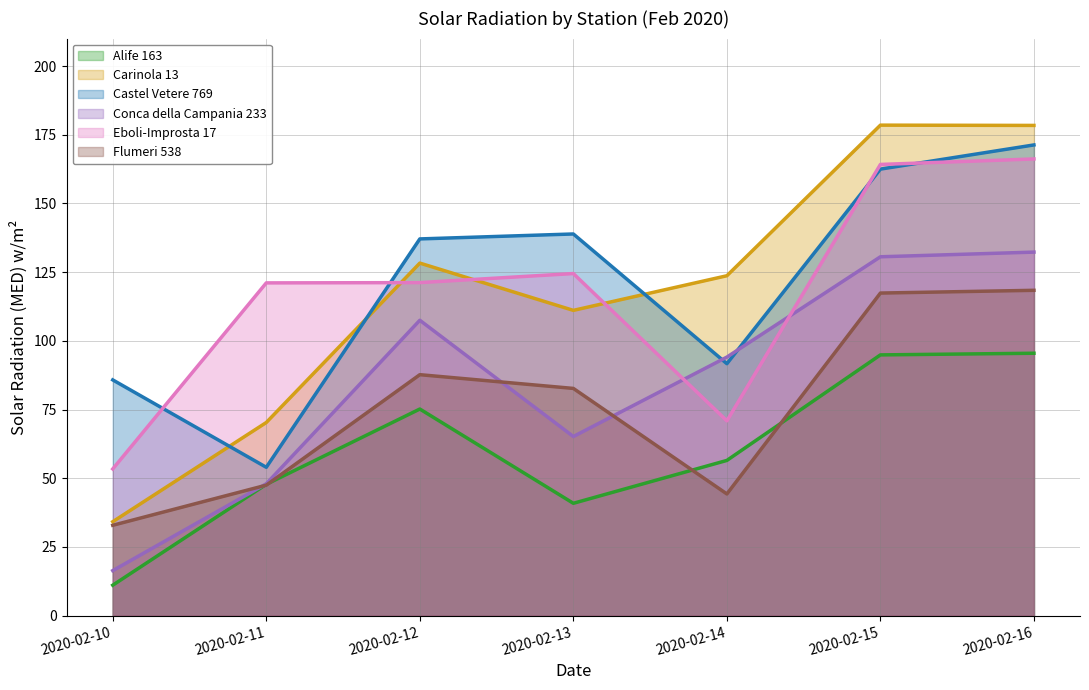

Is it true that Flumeri 538 equals 87.7 at 2020-02-12?

True